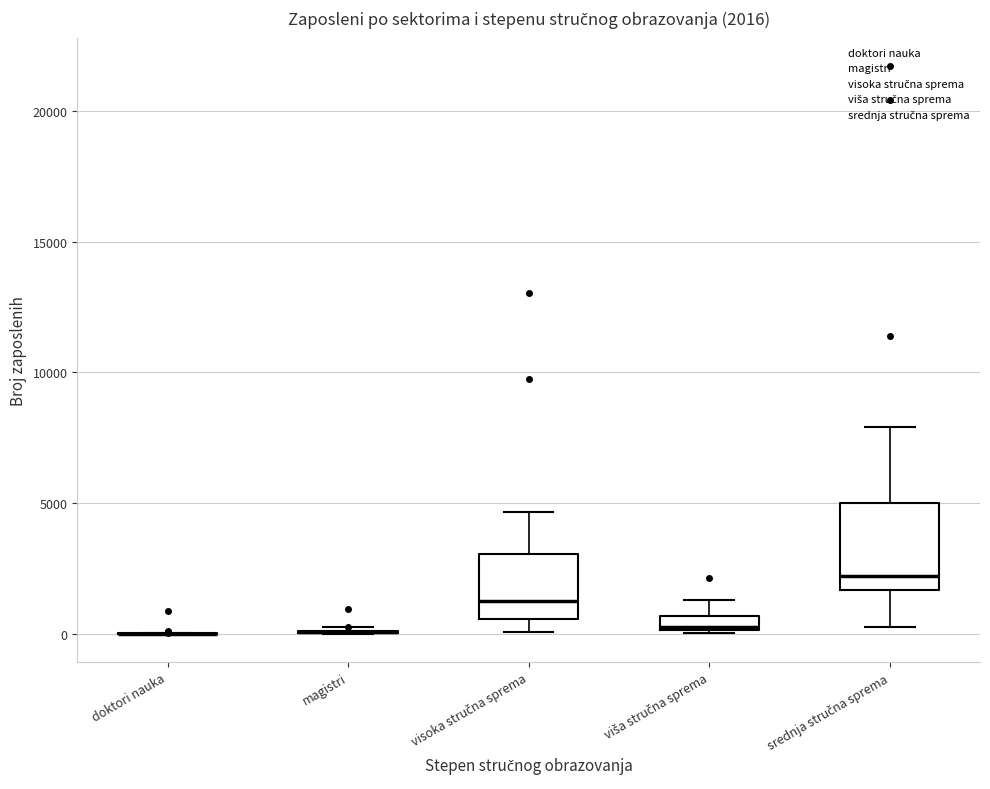

Comparing the boxes themselves (not the whiskers), which one is the tallest?

srednja stručna sprema